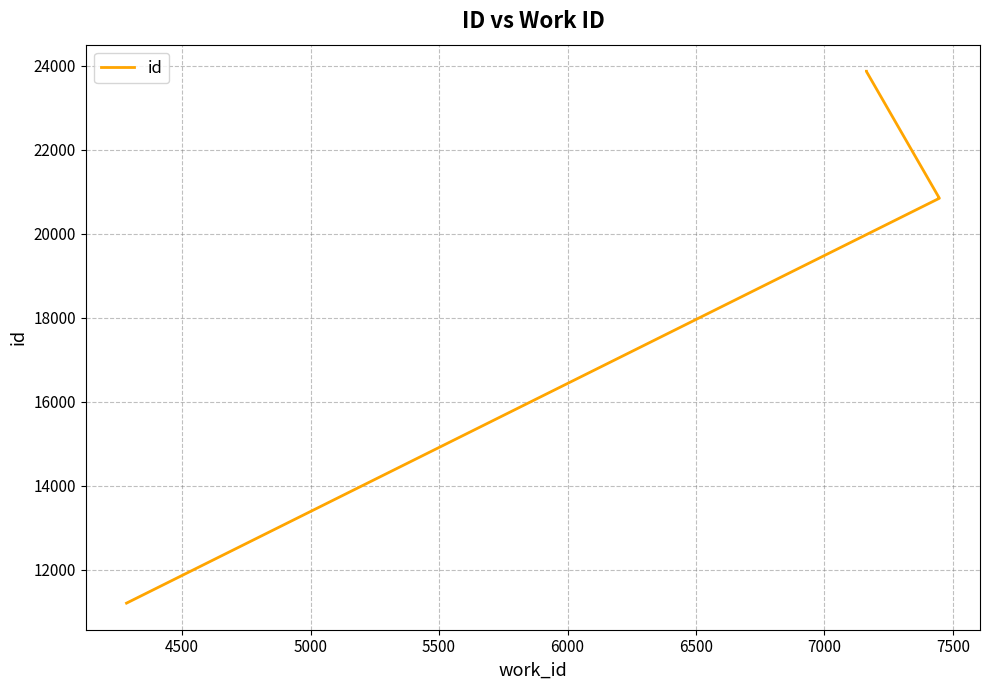

Reading left to right, transcribe all the data shown in this chart.

11203	20840	20841	23860	23863